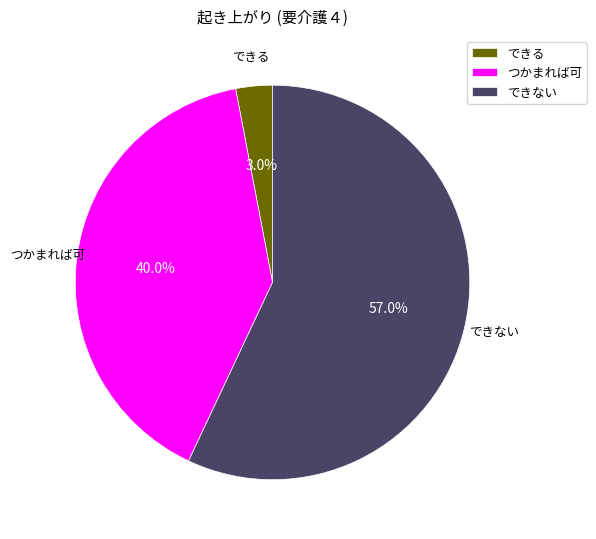

To the nearest percent, what percentage of the pie is できない?

57%